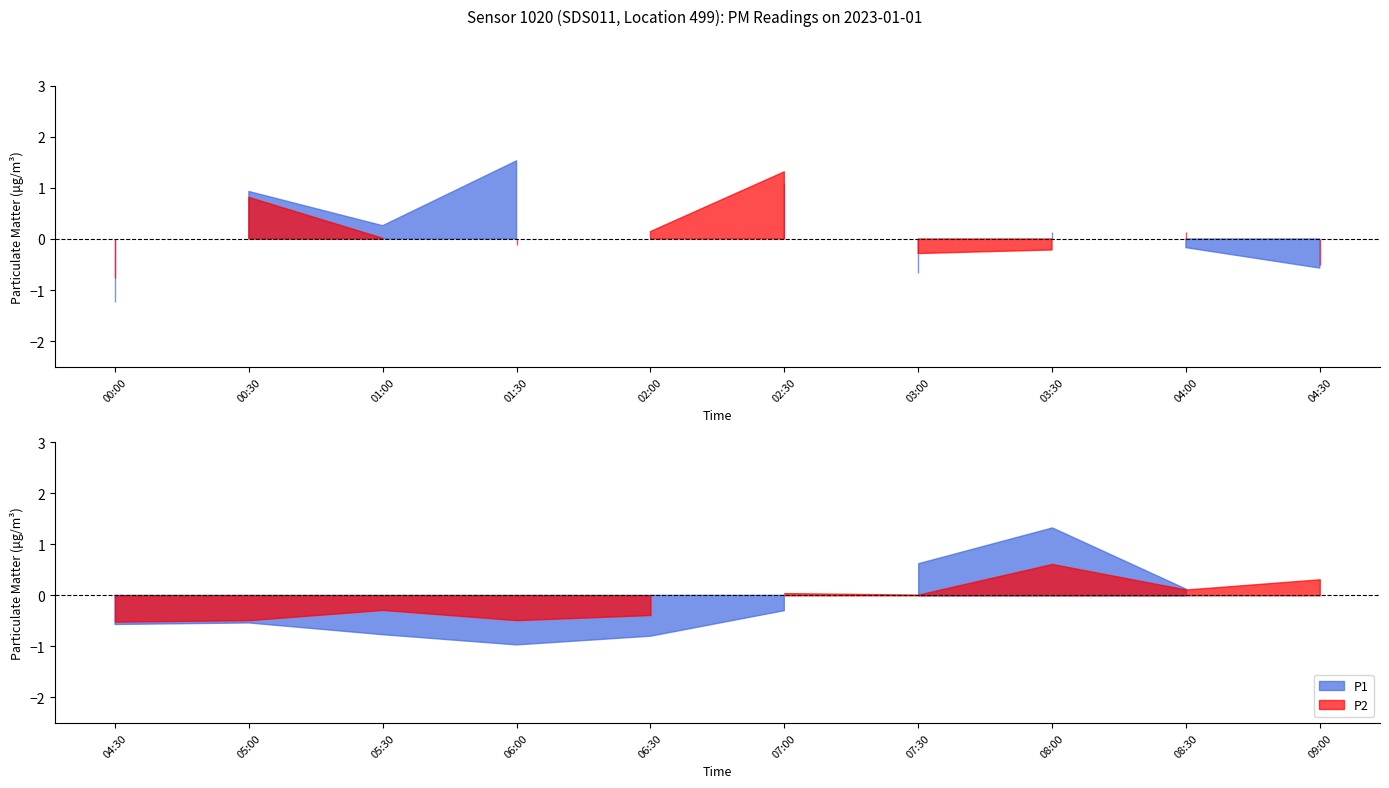

Rank the series by their maximum value, from lowest to highest.

P2, P1